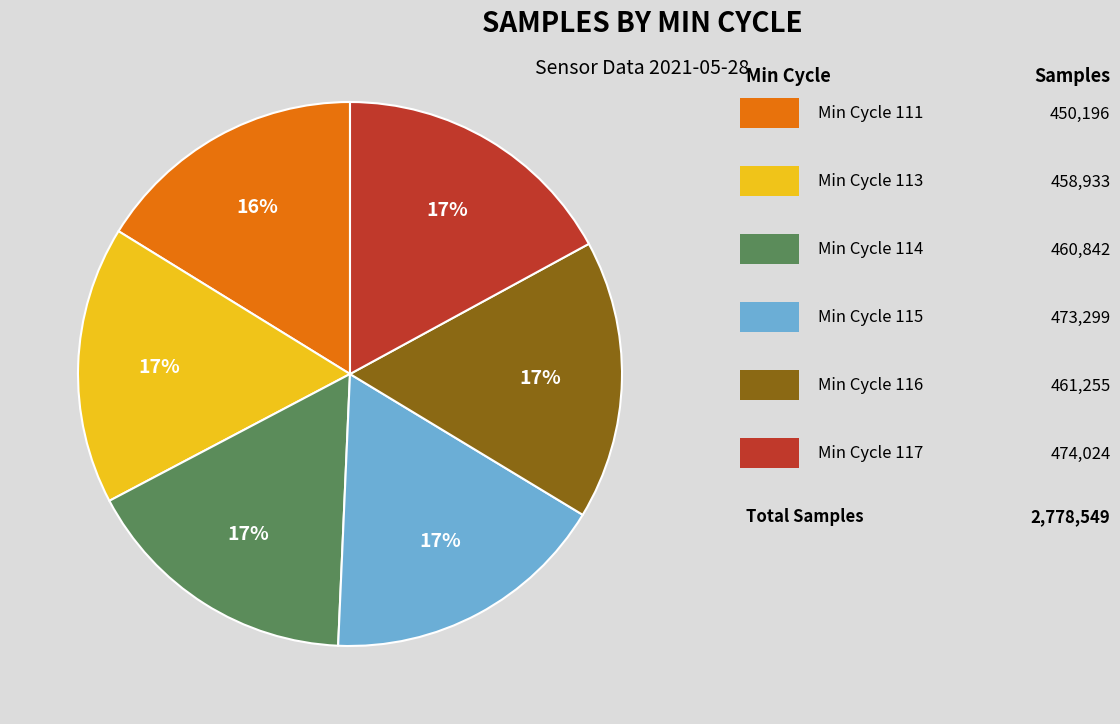

Count the number of slices in the pie.

6